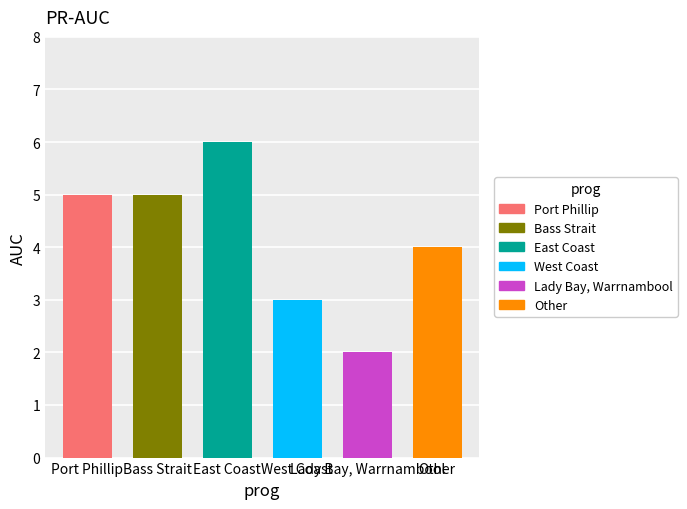

List the labels in order of value, largest first.

East Coast, Port Phillip, Bass Strait, Other, West Coast, Lady Bay, Warrnambool